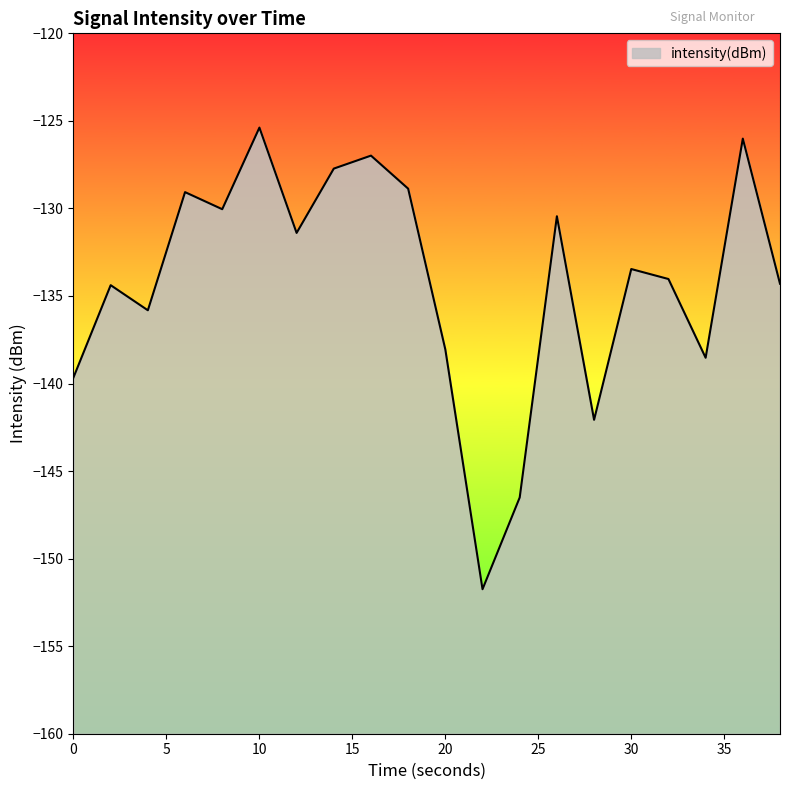

What is the value of the 7th point from the left?

-131.4